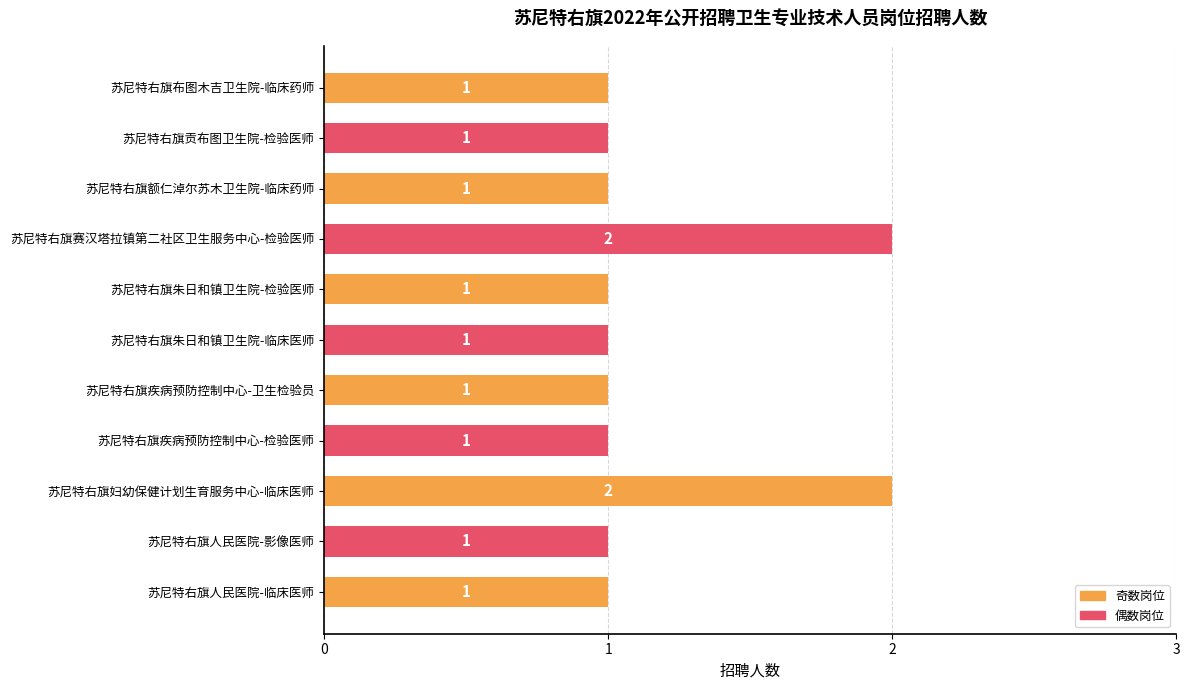

The chart shows a value of 3 at 苏尼特右旗妇幼保健计划生育服务中心-临床医师. True or false?

False